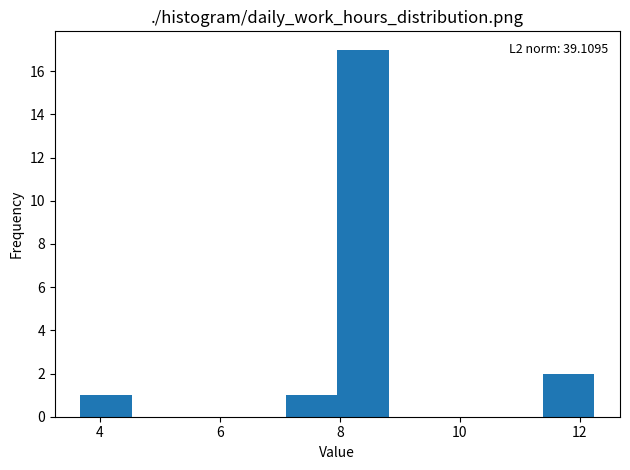

Which range on the x-axis has the tallest bar?

8.0 to 8.8